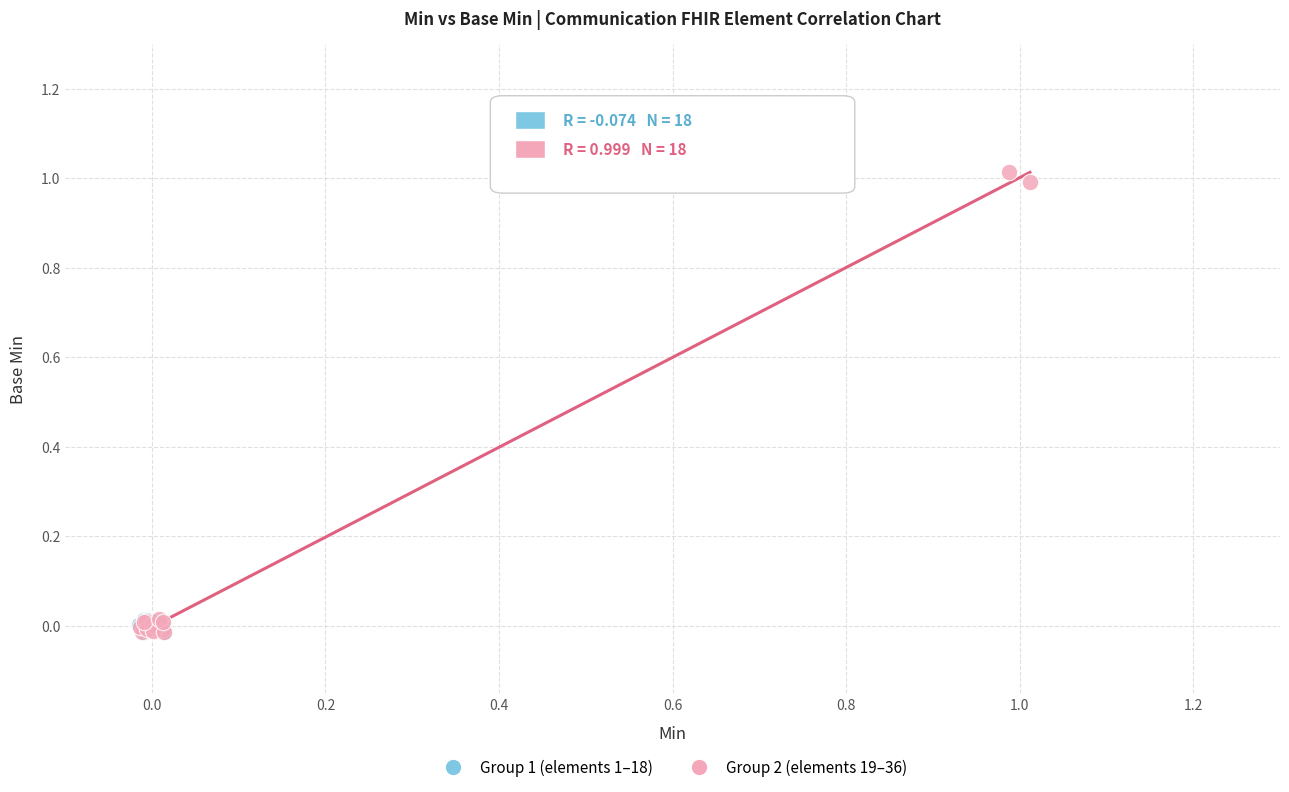

Which series contains the highest Y value?

Group 2 (elements 19–36)